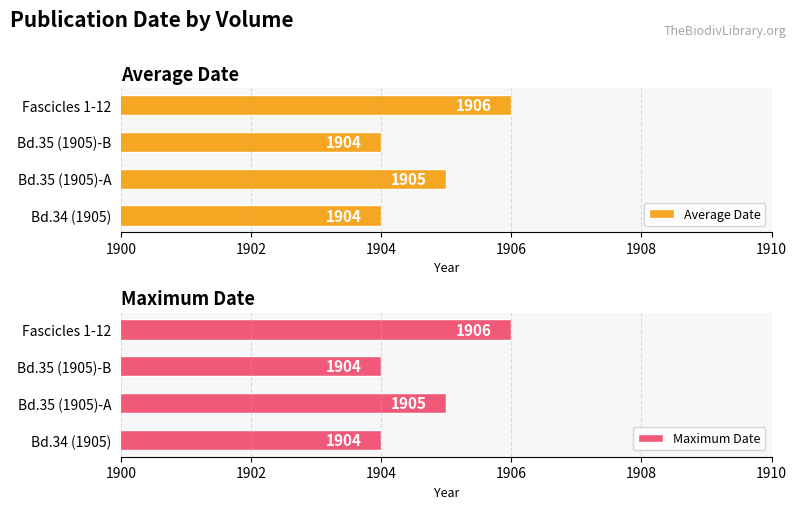

How many Average Date values are between 1904 and 1906?

4